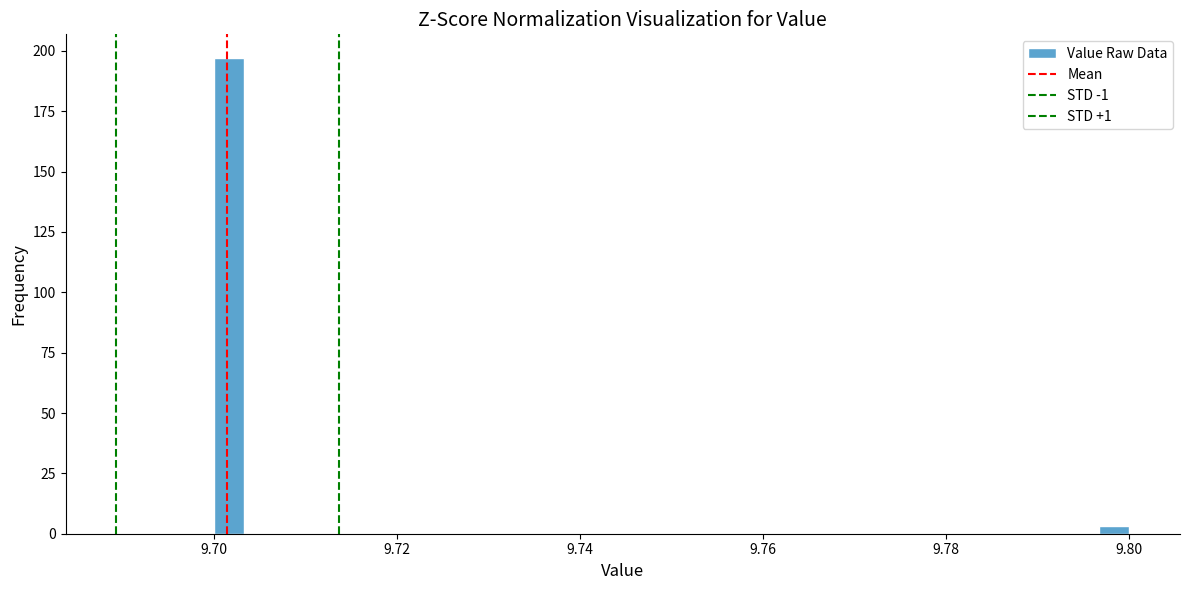

Read against the x-axis, roughly where is the centre of the tallest bar?

9.702